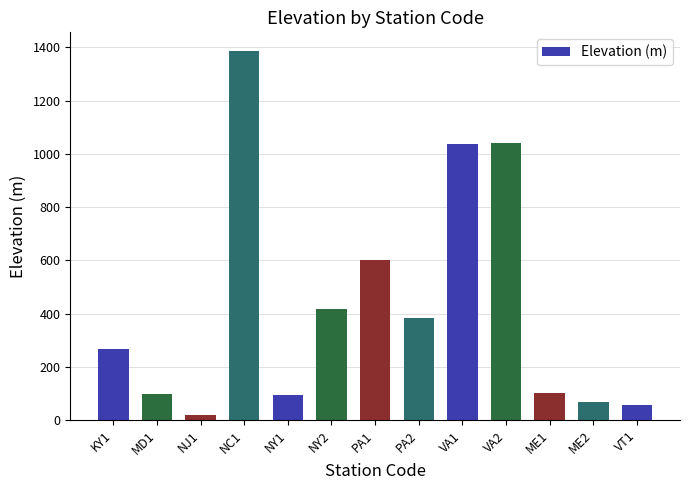

The value at PA1 is 203. True or false?

False